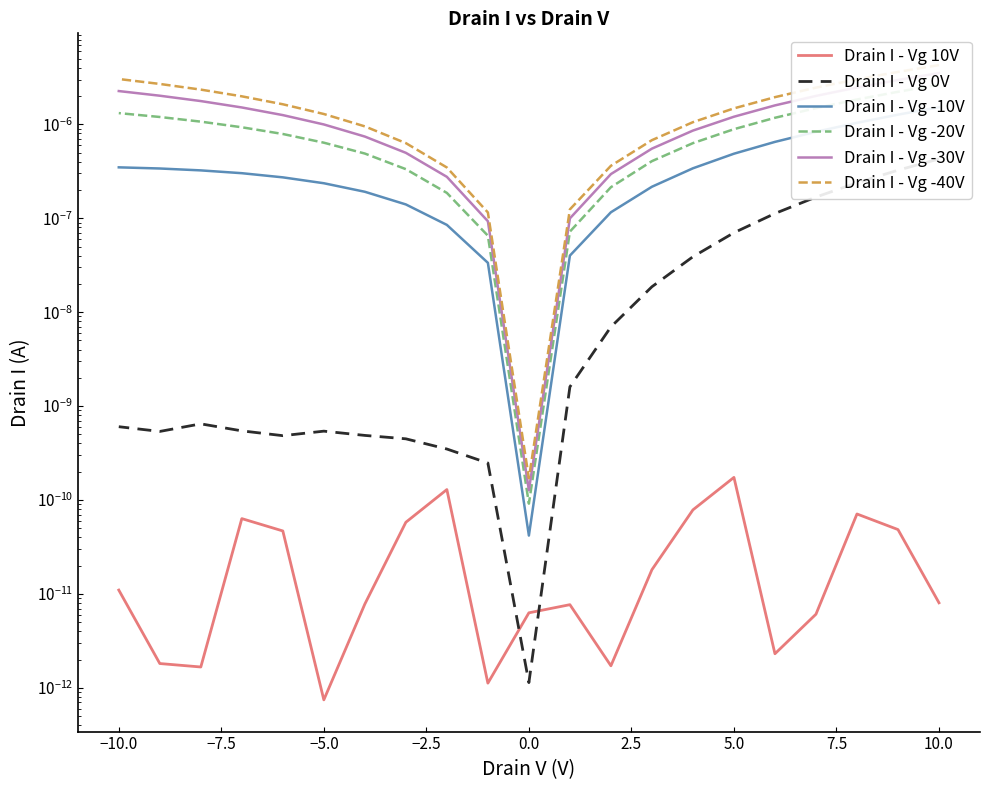

Which series has the widest spread of values?

Drain I - Vg -40V